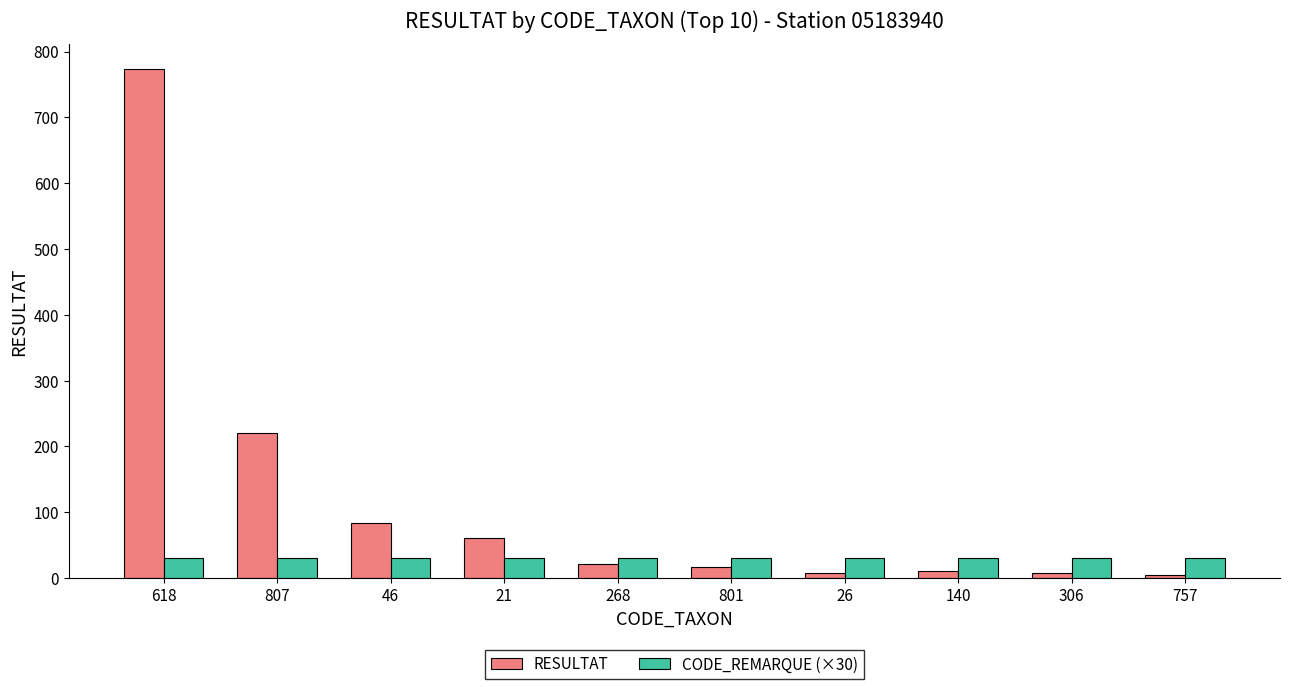

What is the value of the RESULTAT bar at the 3rd from the left?

84